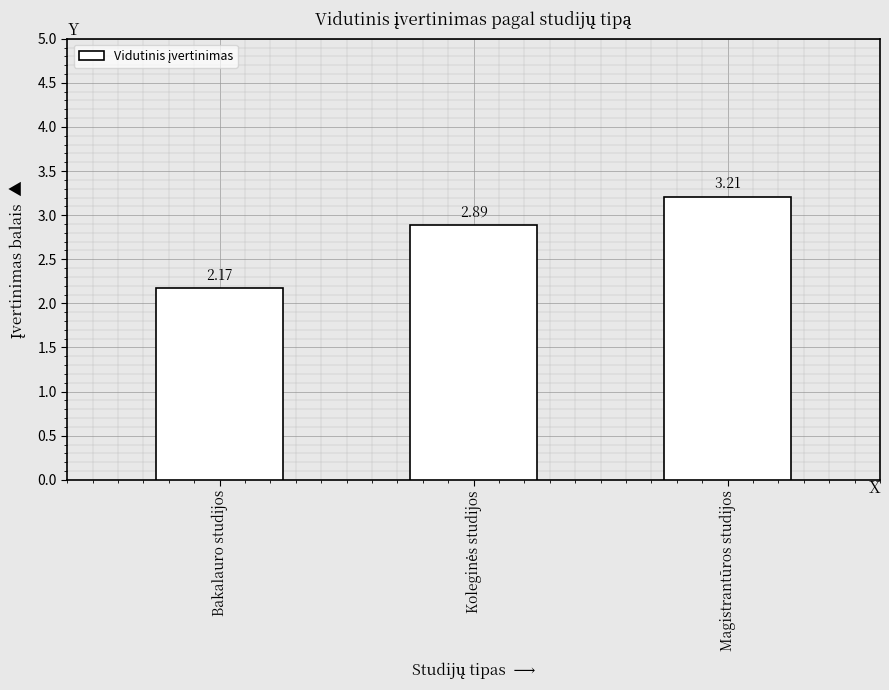

Where is the data nearest to the value 2?

Bakalauro studijos